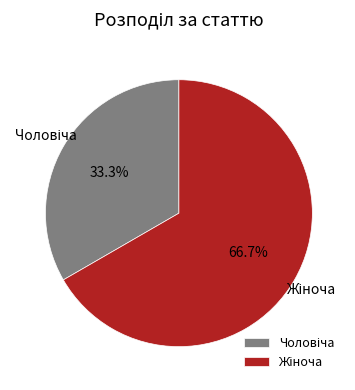

Is there a majority slice in this chart?

Yes